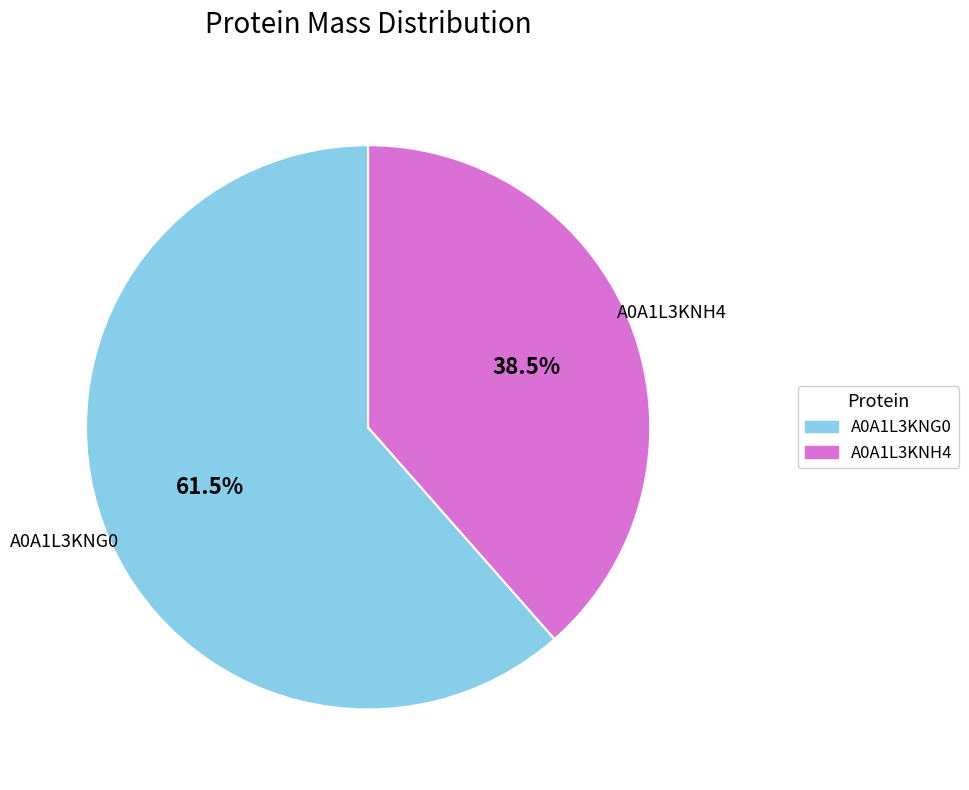

How many slices are in this pie chart?

2